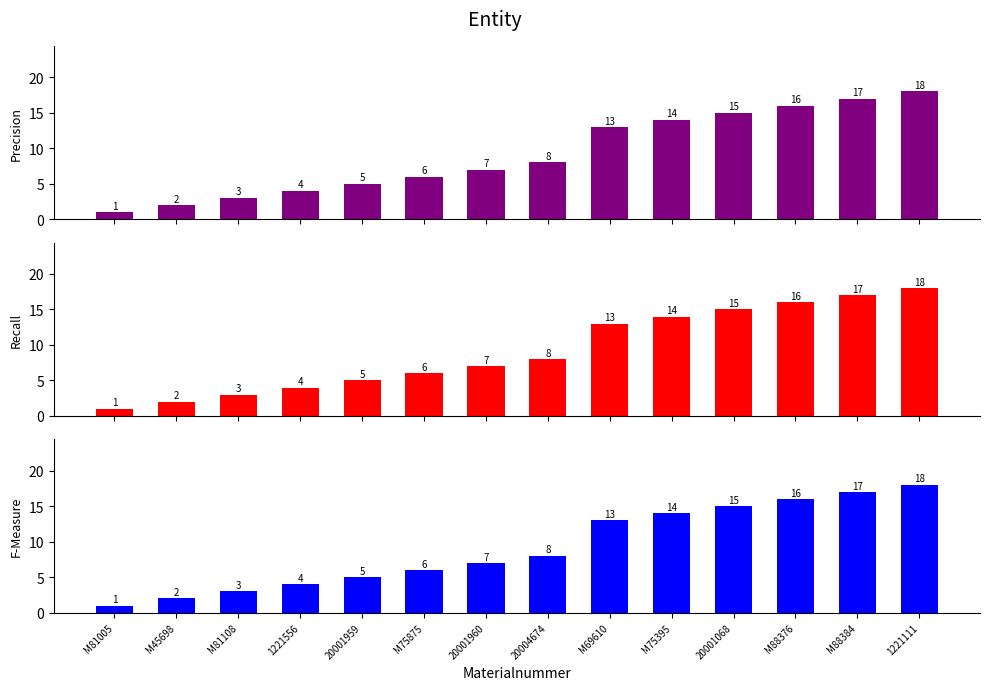

The value of Precision at M81005 is 1. True or false?

True